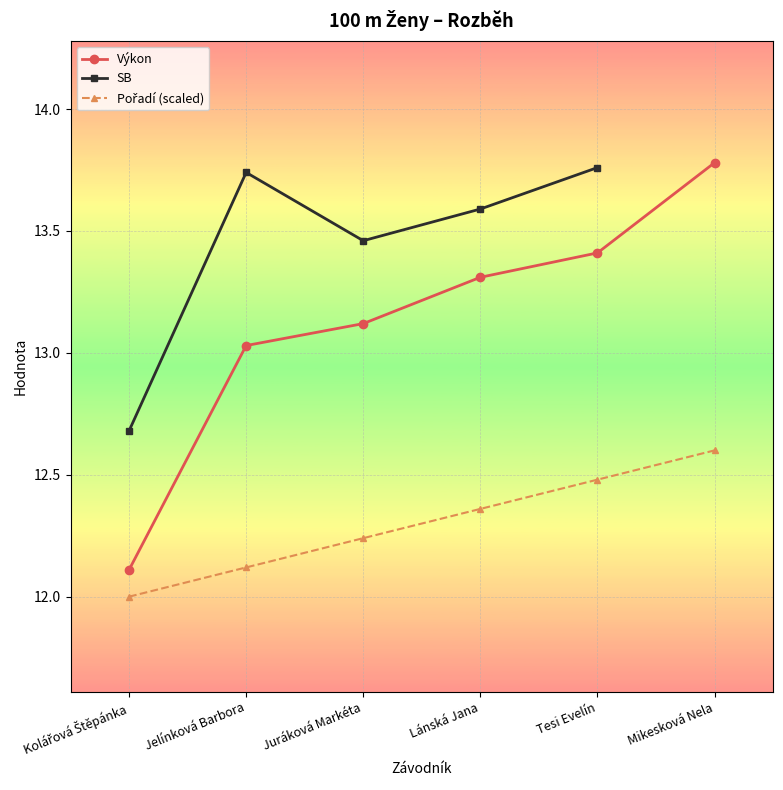

What is the difference between the Pořadí values at Juráková Markéta and Lánská Jana?

0.1